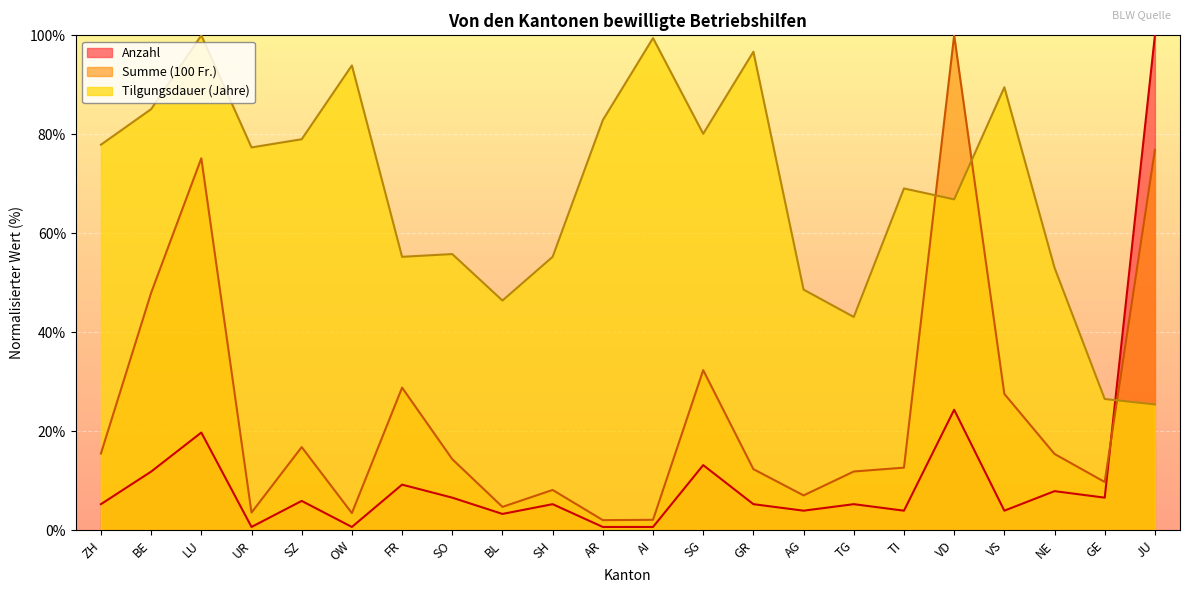

Read the Summe (100 Fr.) value at AG.

7.0